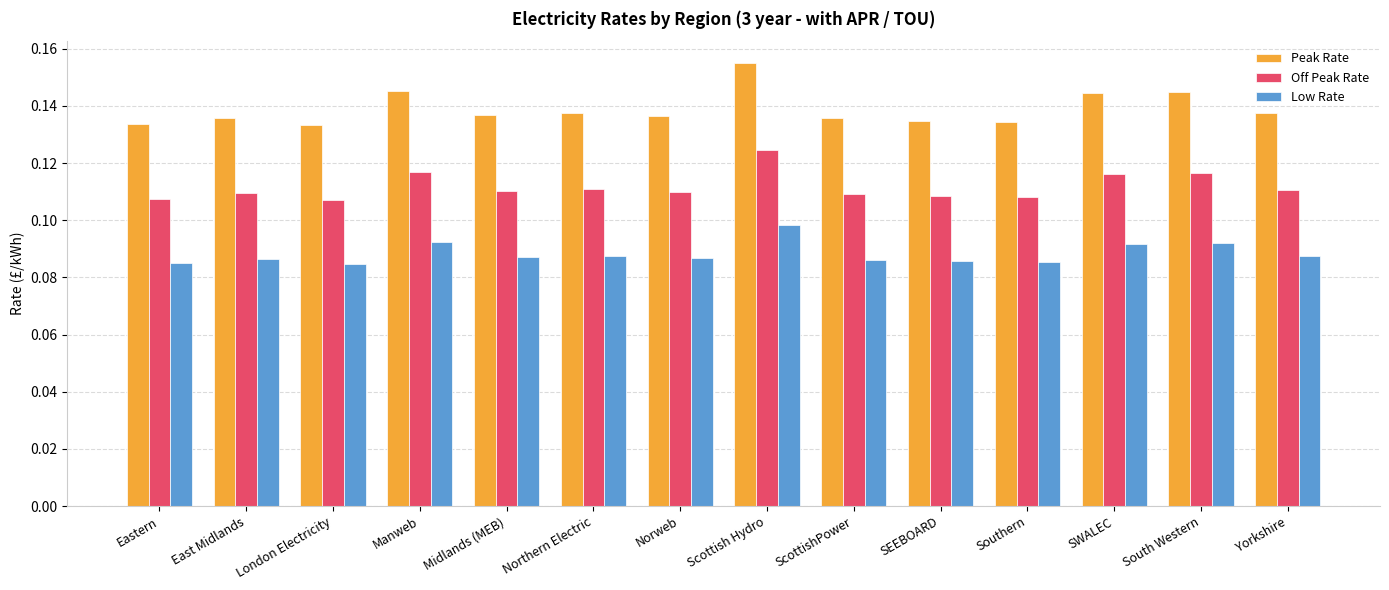

How many groups of bars are there?

14